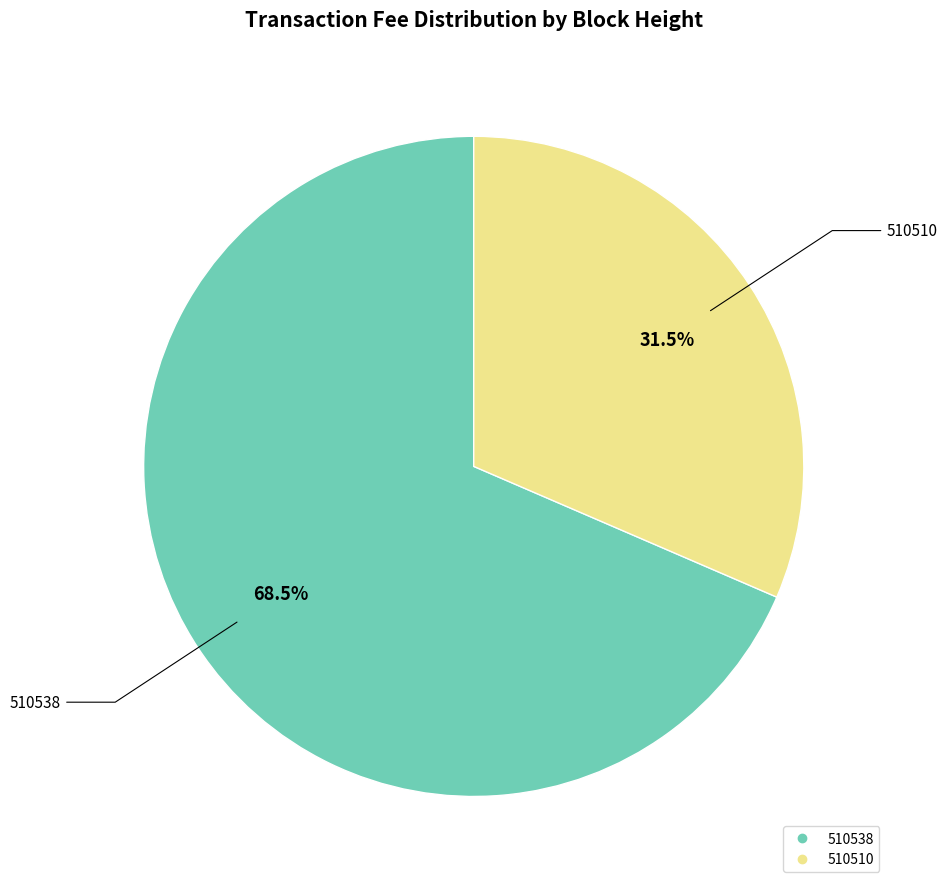

Is the sum of 510538 and 510510 greater than half?

Yes